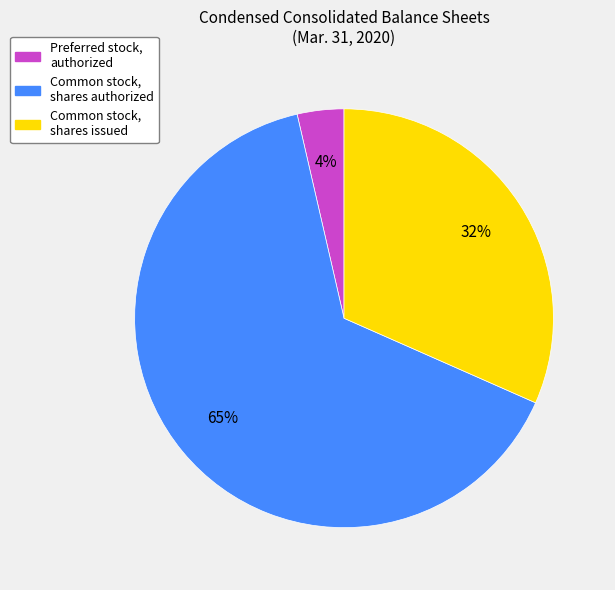

How many segments does this pie chart have?

3